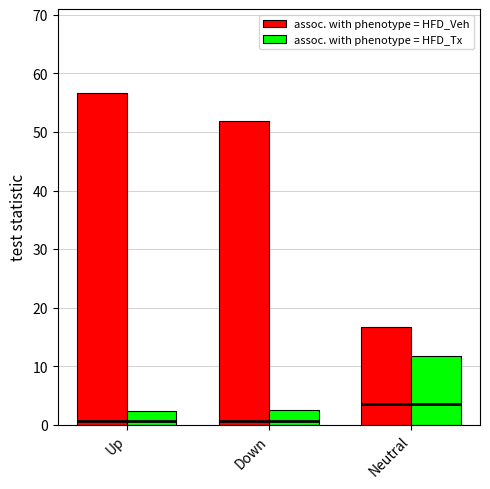

What is the spread (max minus min) of values at Up?

54.3